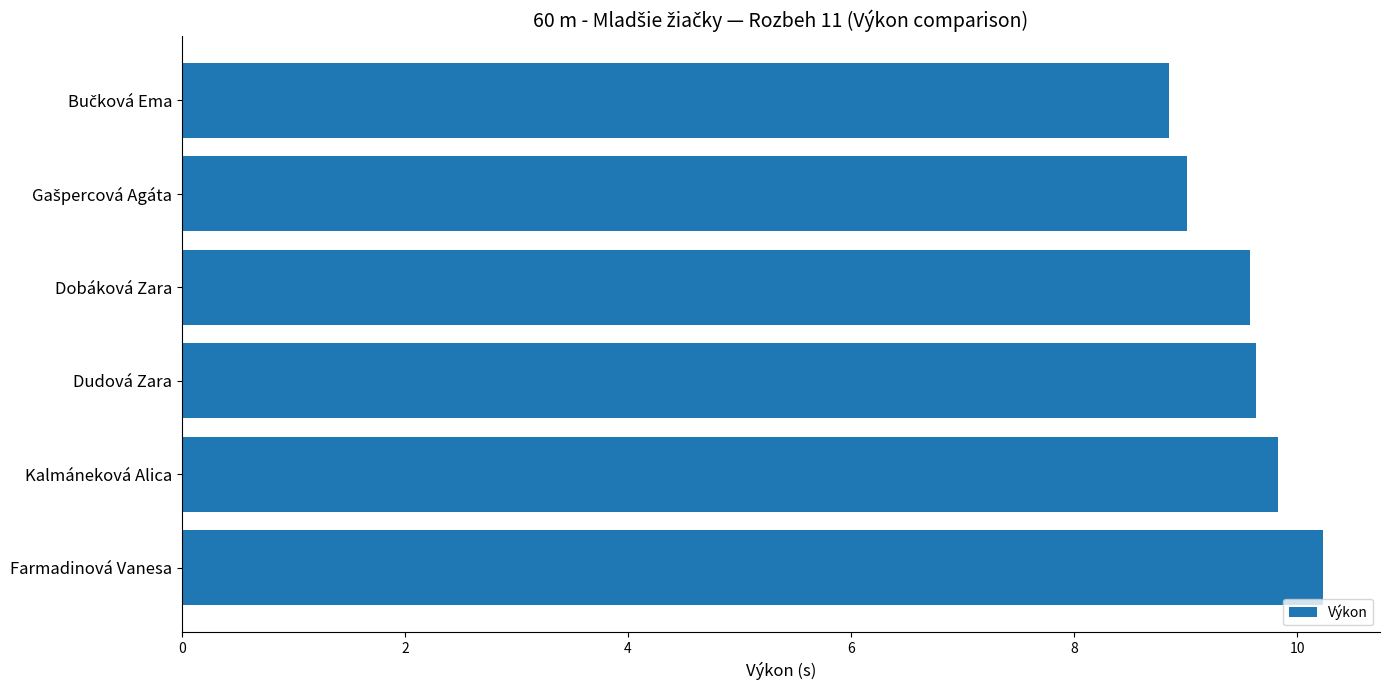

How many categories are shown in the chart?

6